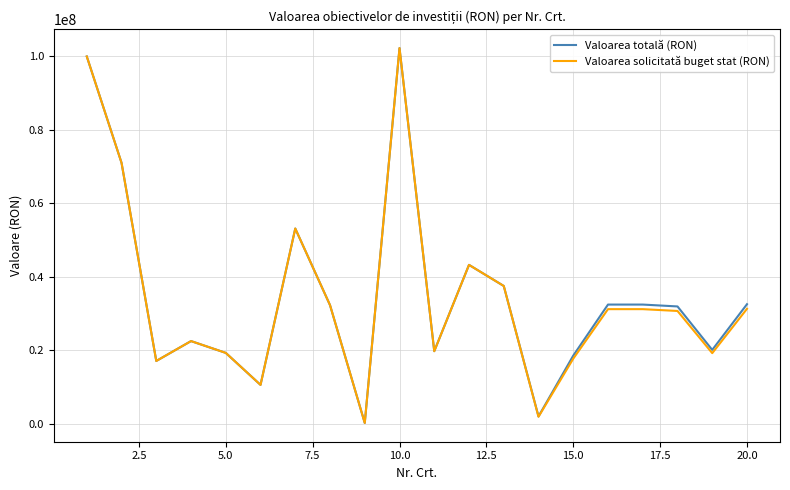

What is the maximum value for Valoarea totală (RON)?

102227400.0